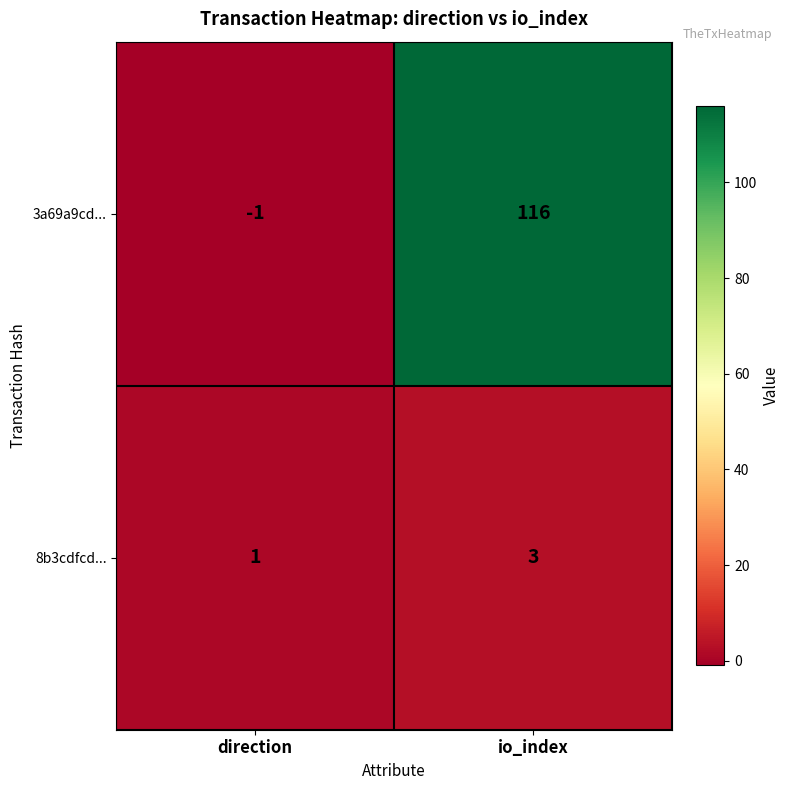

List the labels in order of 8b3cdfcd... value, largest first.

io_index, direction